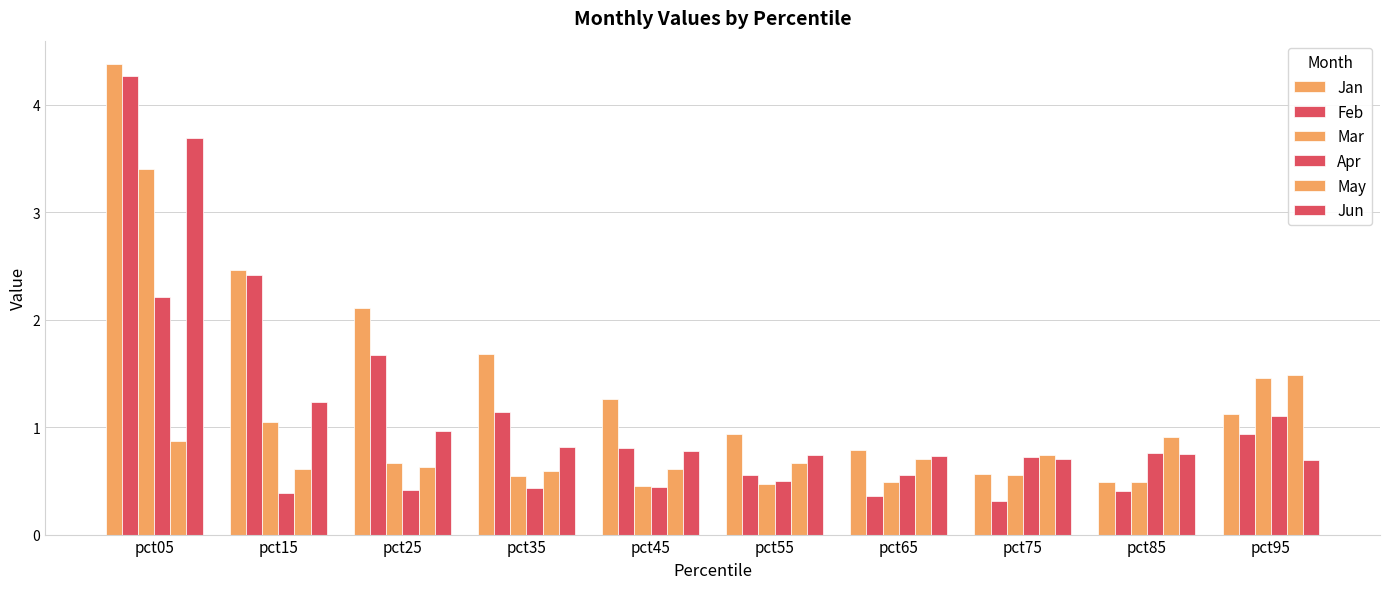

Which has a higher value, pct95 or pct55?

pct95